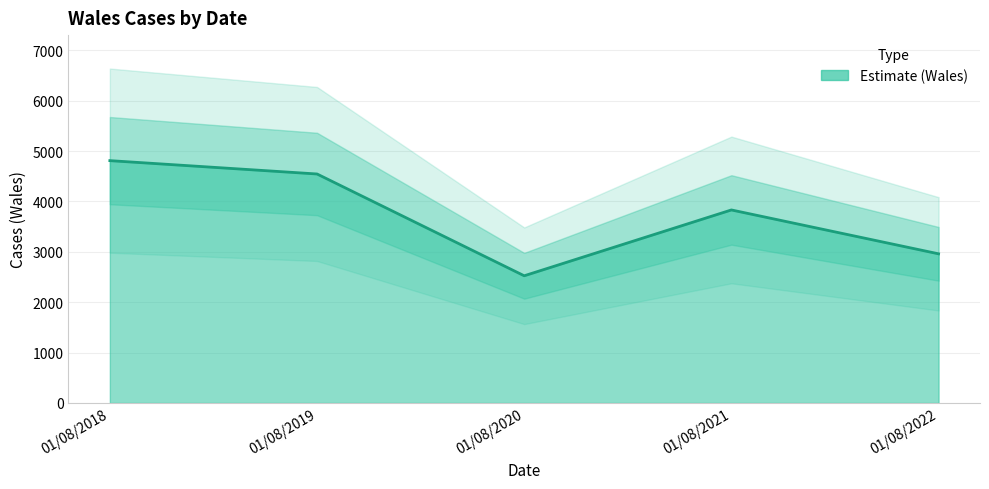

How many data points are less than 3832?

2